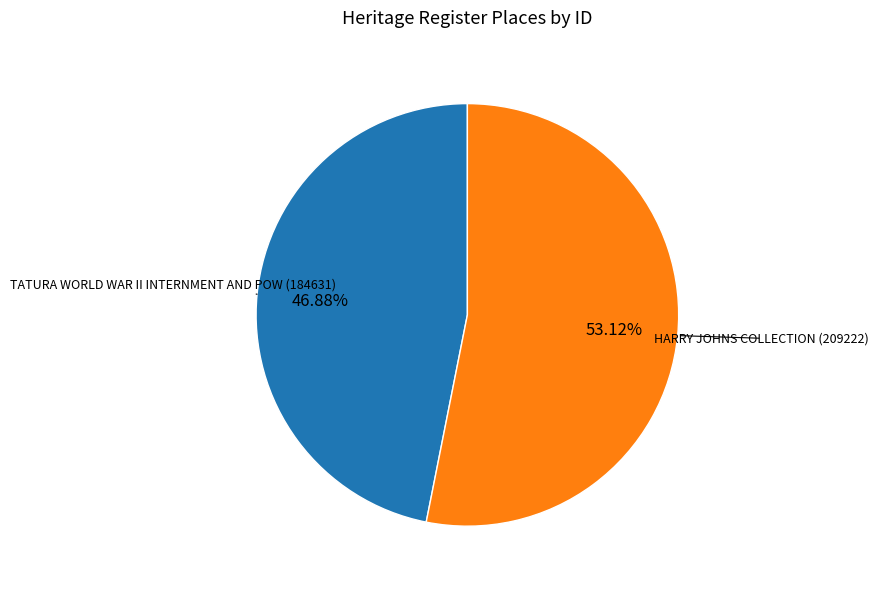

How many segments does this pie chart have?

2